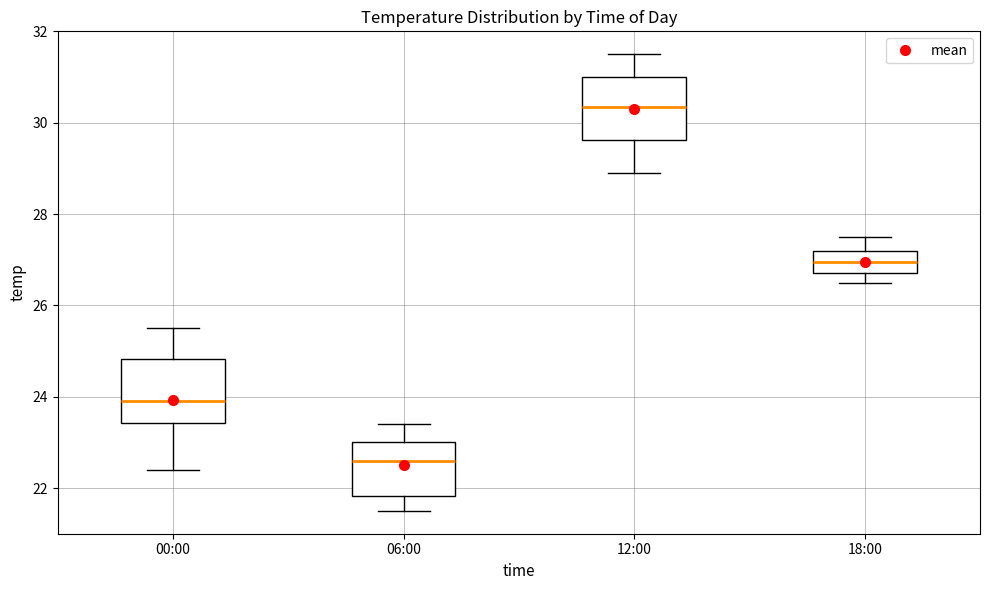

Which box has the lowest median line?

06:00